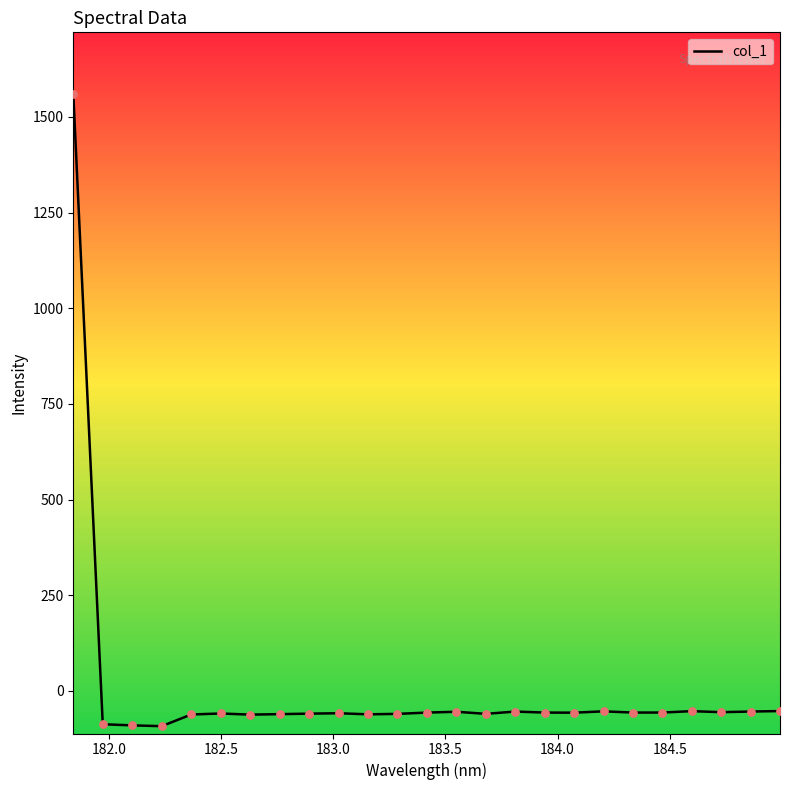

What is the smallest value displayed?

-92.2